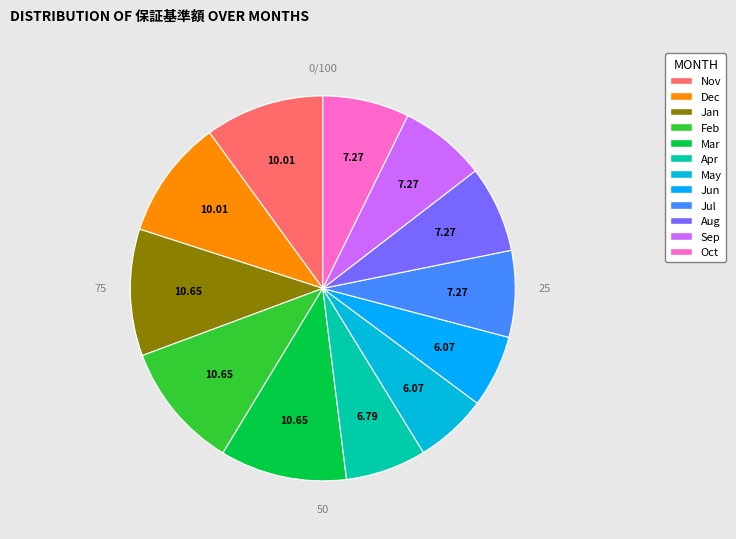

How many slices are in this pie chart?

12